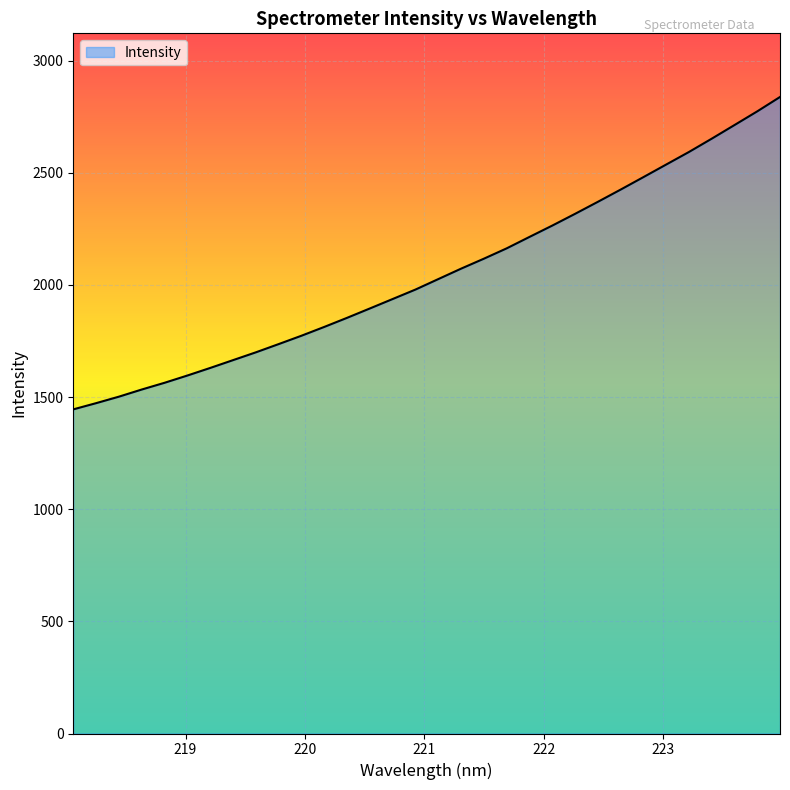

What is the difference between the maximum and minimum values?

1393.0